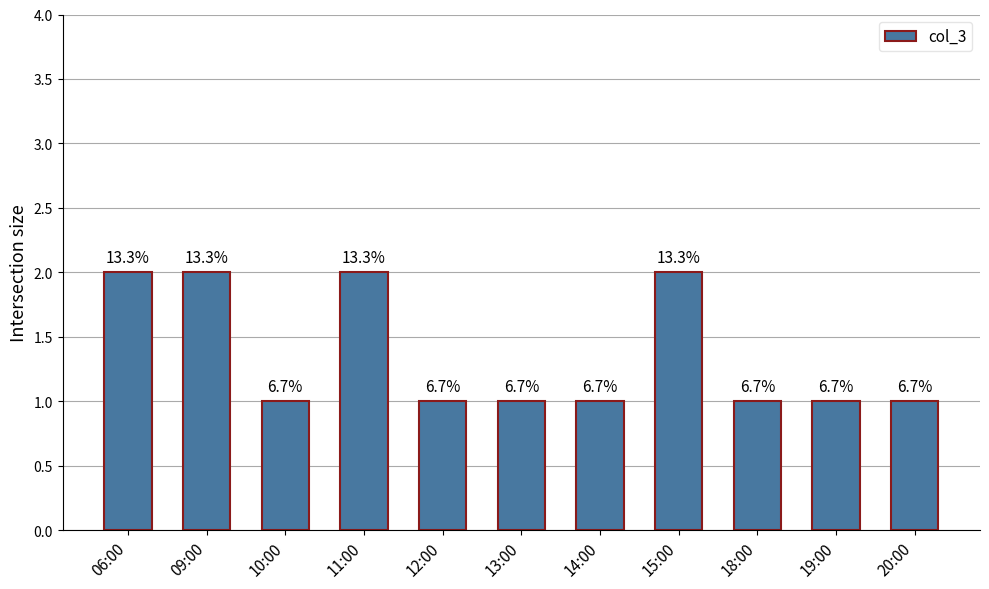

The chart shows a value of 1 at 10:00. True or false?

True